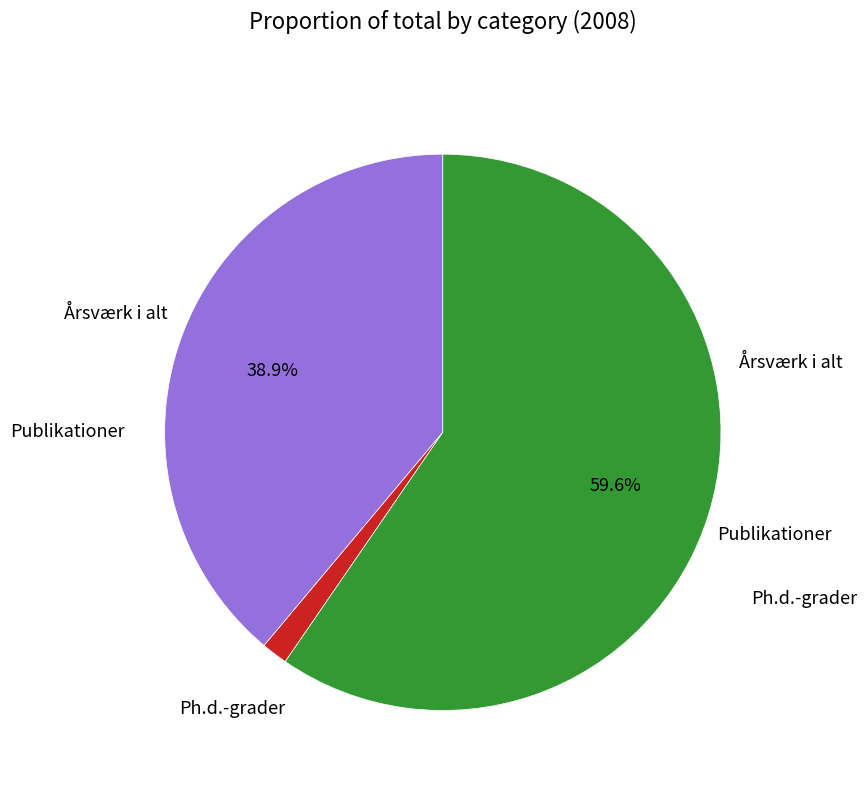

Is there any slice that represents more than half of the pie?

Yes